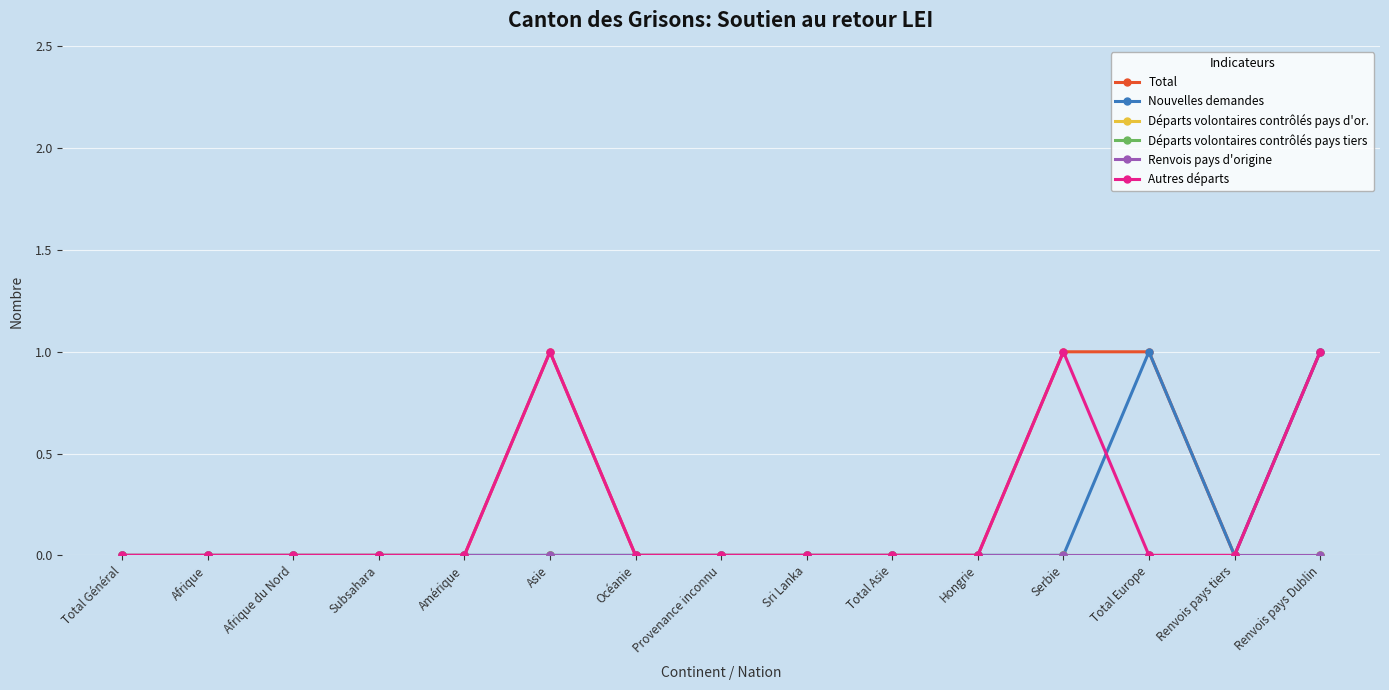

True or false: Total and Autres départs cross at least once.

False